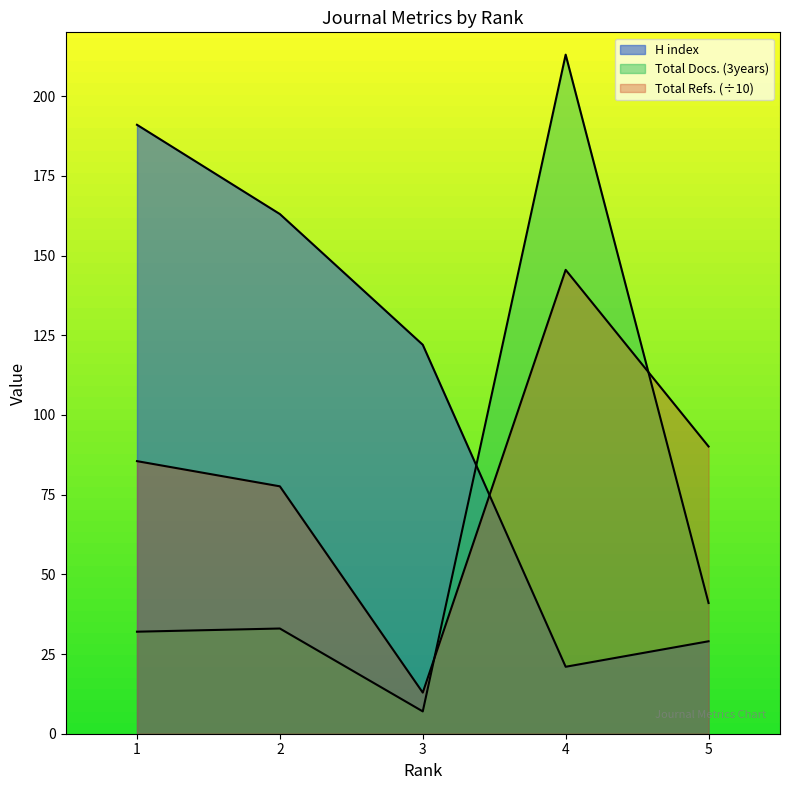

Is the value of Total Docs. (3years) at 4 greater than the value of H index at 5?

Yes